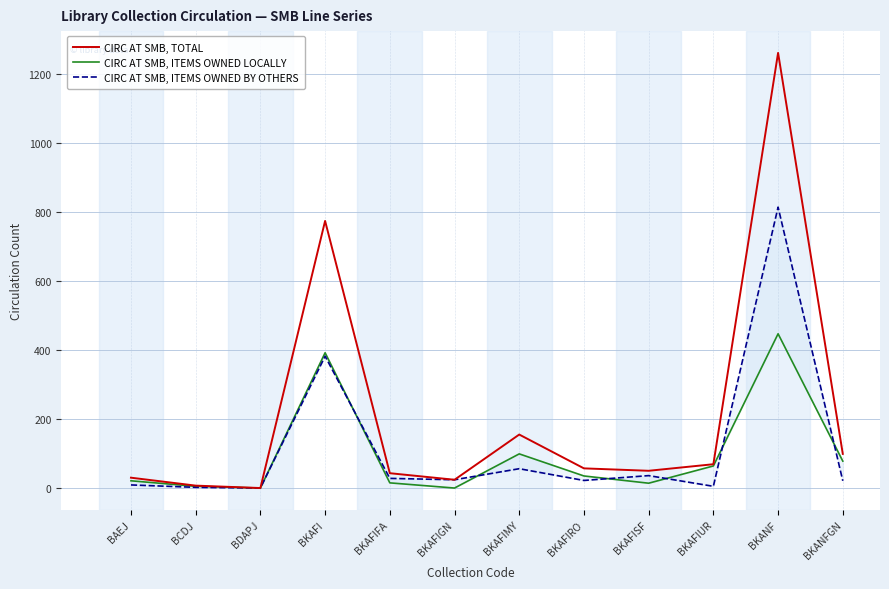

True or false: CIRC AT SMB, ITEMS OWNED BY OTHERS has a value of 33 at BKAFIGN.

False